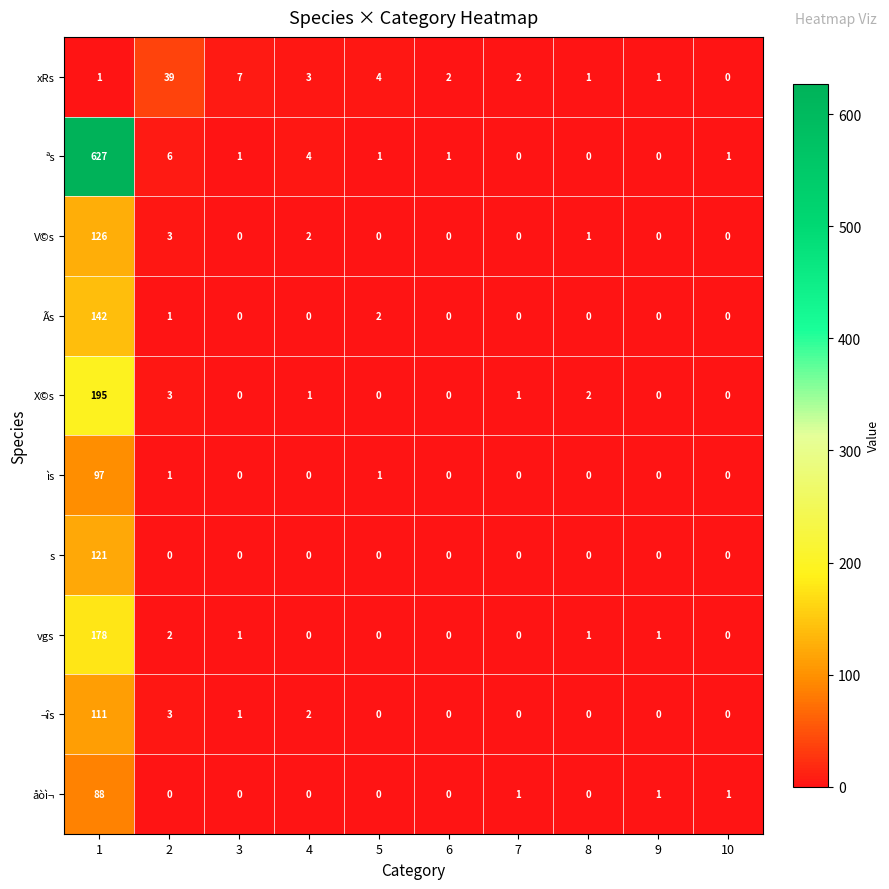

The value of X©s at 6 is 0. True or false?

True